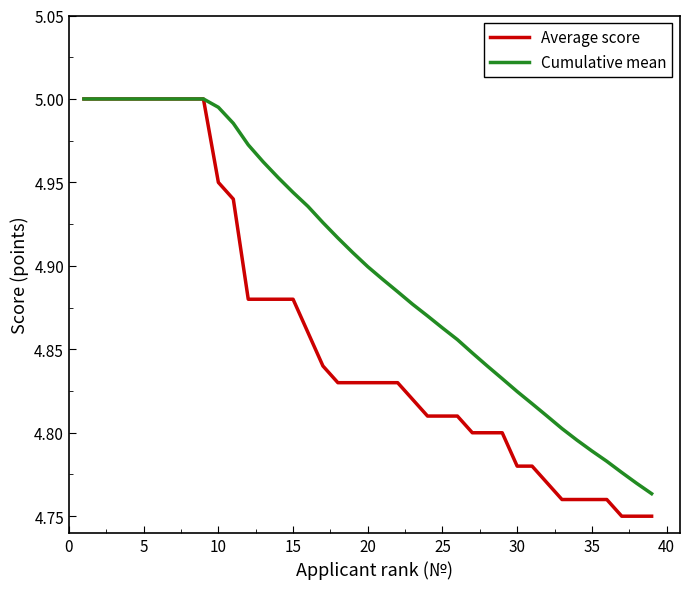

What are all the series names shown in the legend?

Average score, Cumulative mean